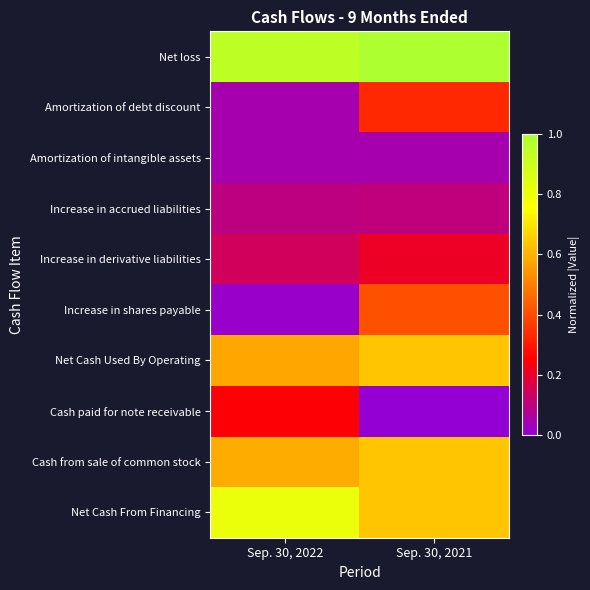

At which category is the sum across all series the highest?

Sep. 30, 2021